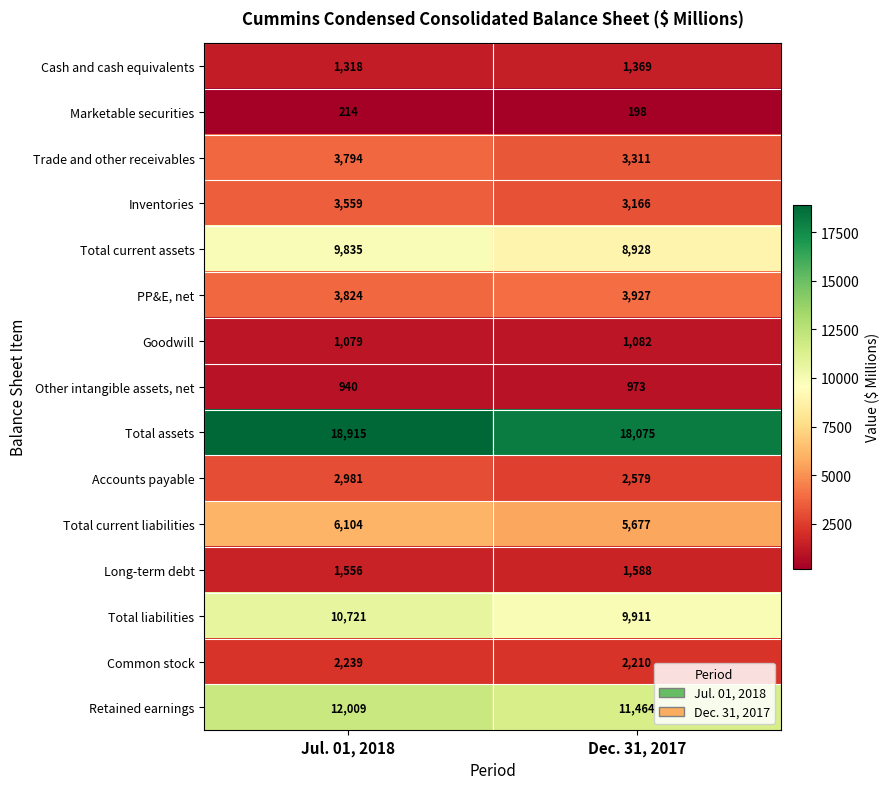

Reading left to right, transcribe all the data shown in this chart.

Cash and cash equivalents: 1318	1369
Marketable securities: 214	198
Trade and other receivables: 3794	3311
Inventories: 3559	3166
Total current assets: 9835	8928
PP&E, net: 3824	3927
Goodwill: 1079	1082
Other intangible assets, net: 940	973
Total assets: 18915	18075
Accounts payable: 2981	2579
Total current liabilities: 6104	5677
Long-term debt: 1556	1588
Total liabilities: 10721	9911
Common stock: 2239	2210
Retained earnings: 12009	11464